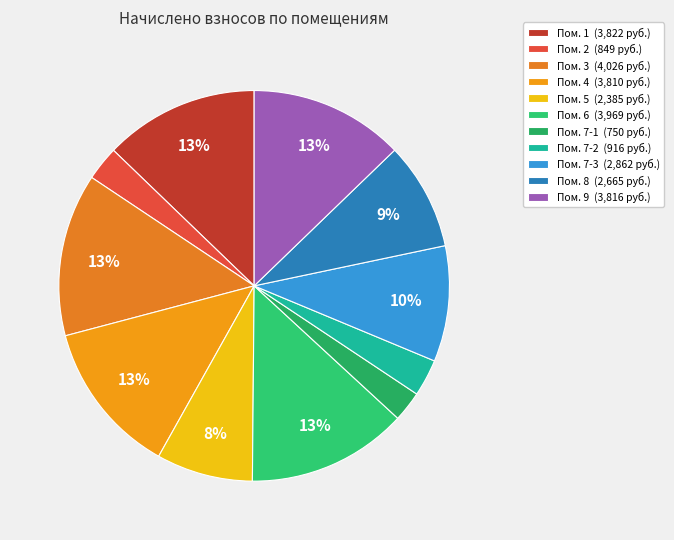

Rank the categories by value from lowest to highest.

7-1, 2, 7-2, 5, 8, 7-3, 4, 9, 1, 6, 3